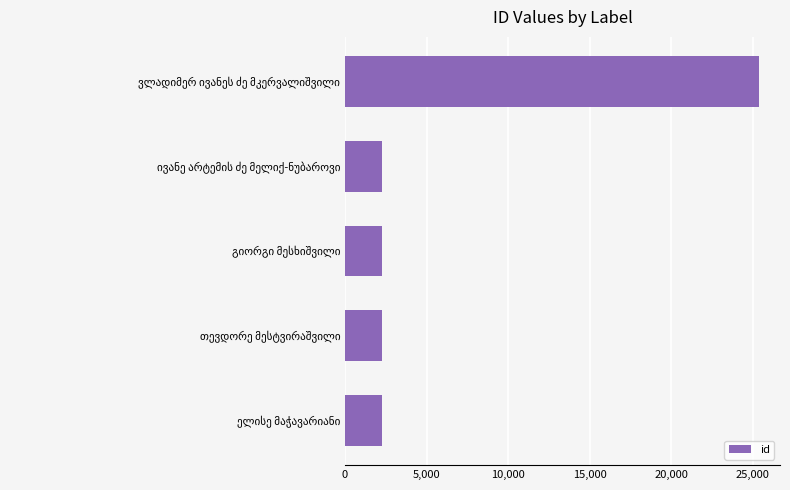

What is the smallest value displayed?

2238